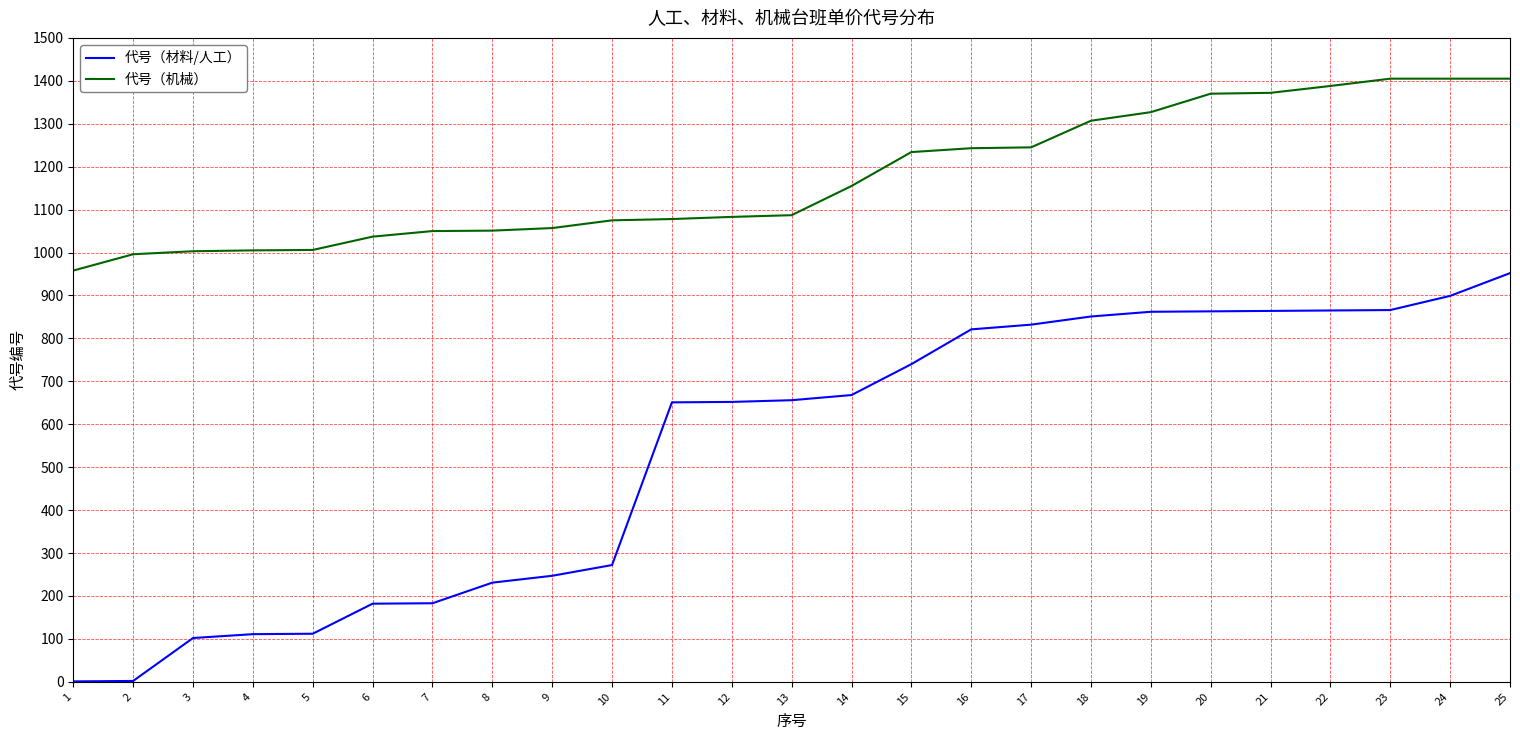

What is the spread (max minus min) of values at 16?

422